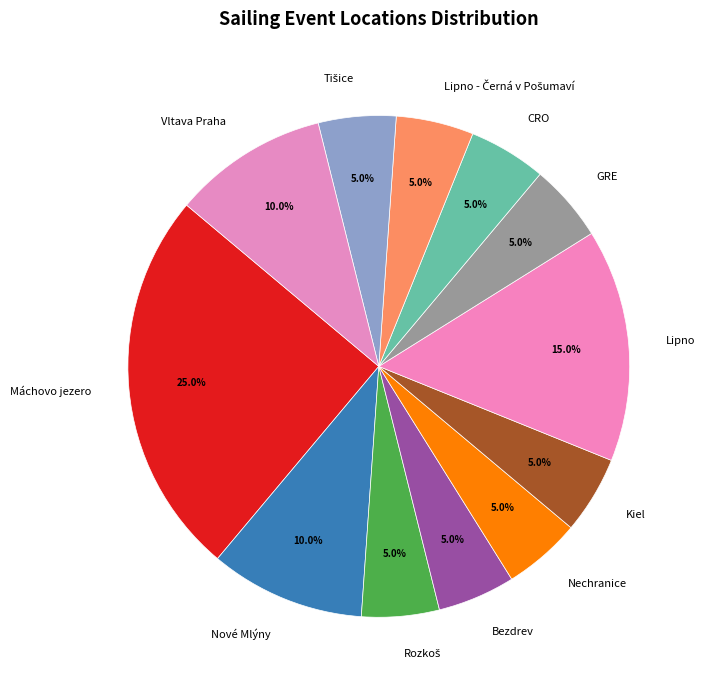

Which category has the biggest portion of the pie?

Máchovo jezero